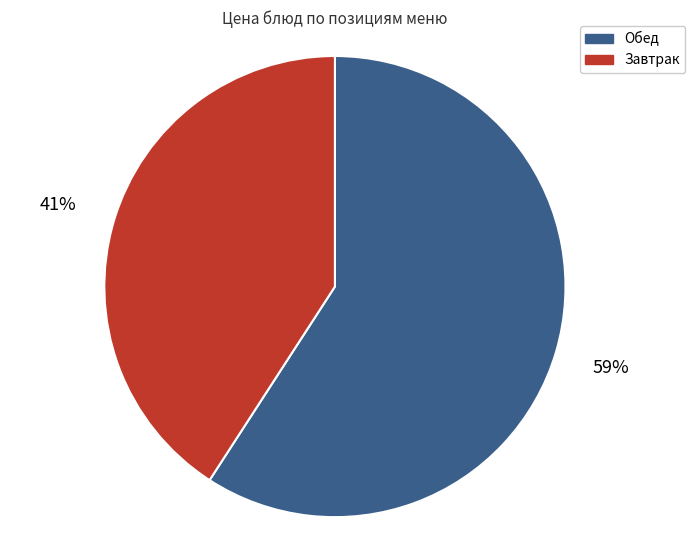

To the nearest percent, what is the average slice percentage?

50%